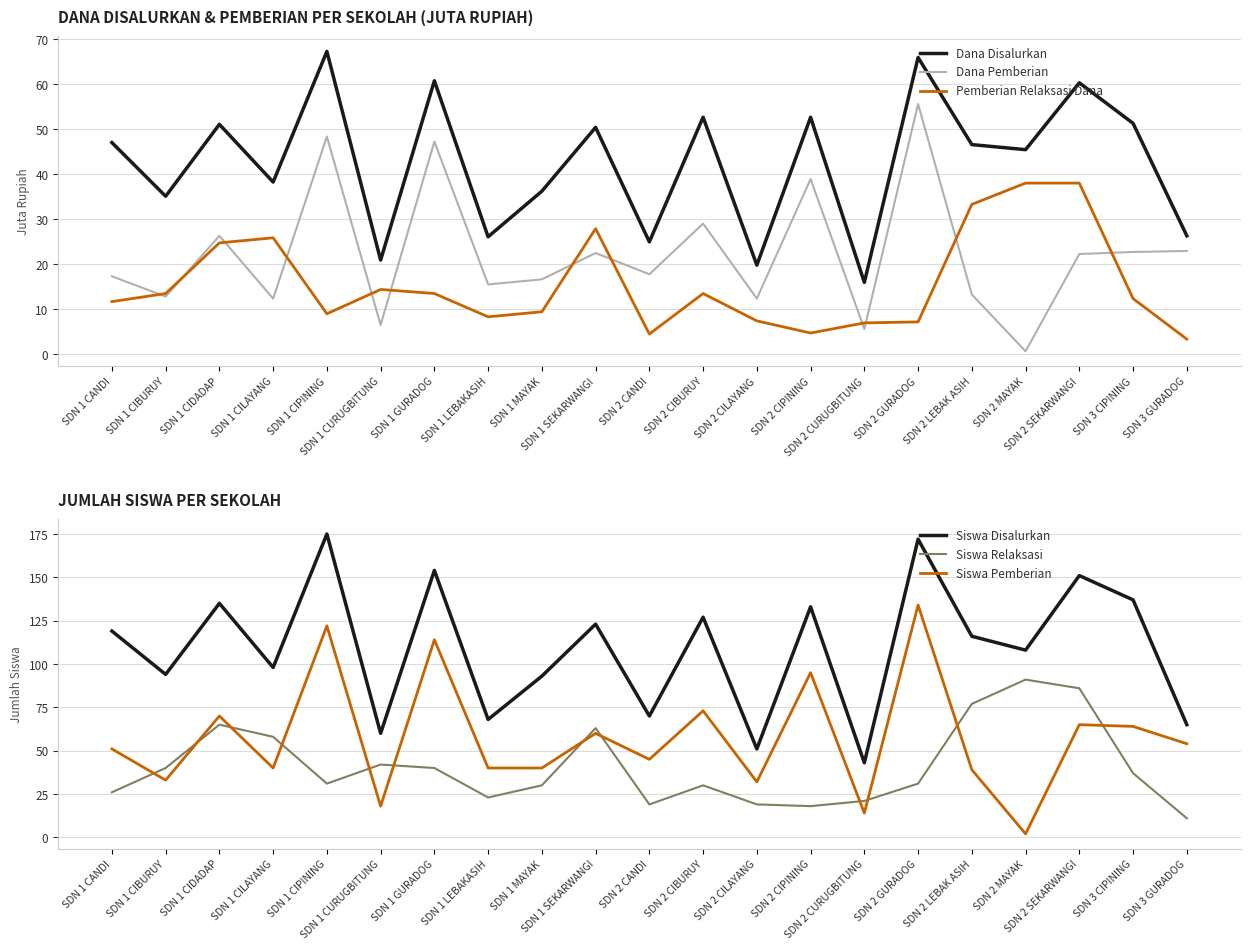

How many data points in Siswa Pemberian are above 51?

10